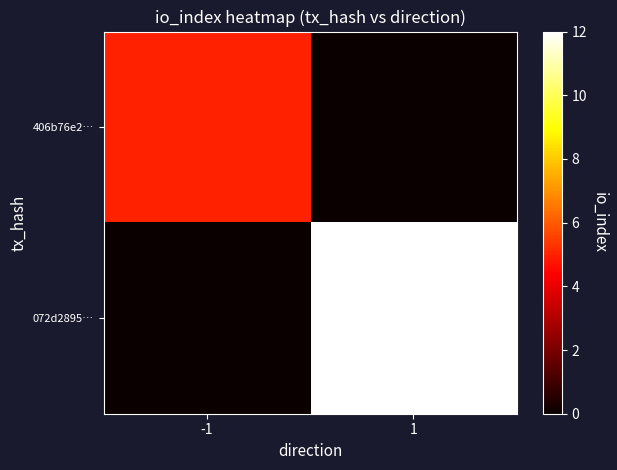

List the series in order of their overall mean, lowest first.

406b76e2…, 072d2895…